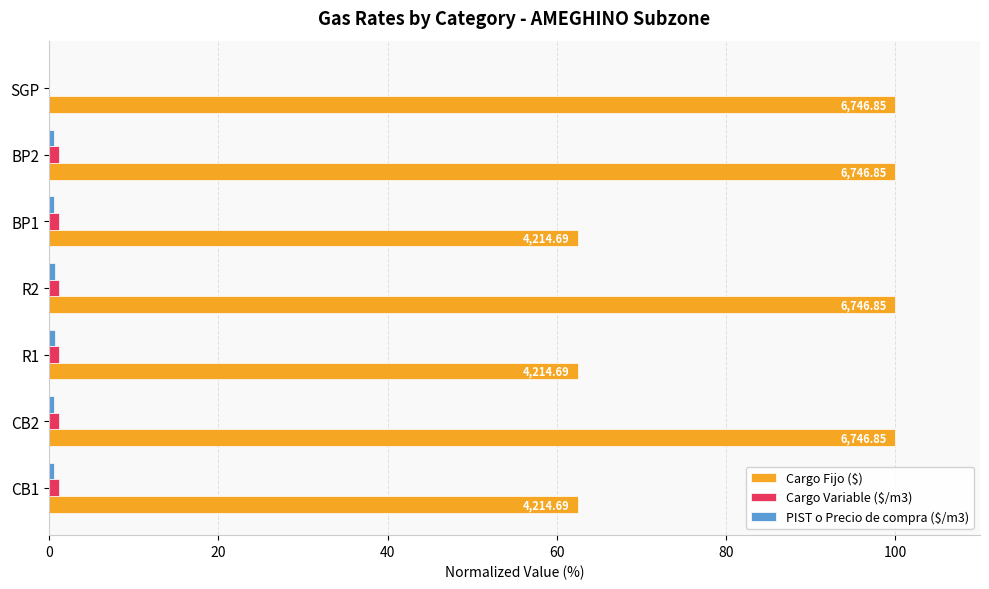

What is the maximum value shown in the chart?

100.0